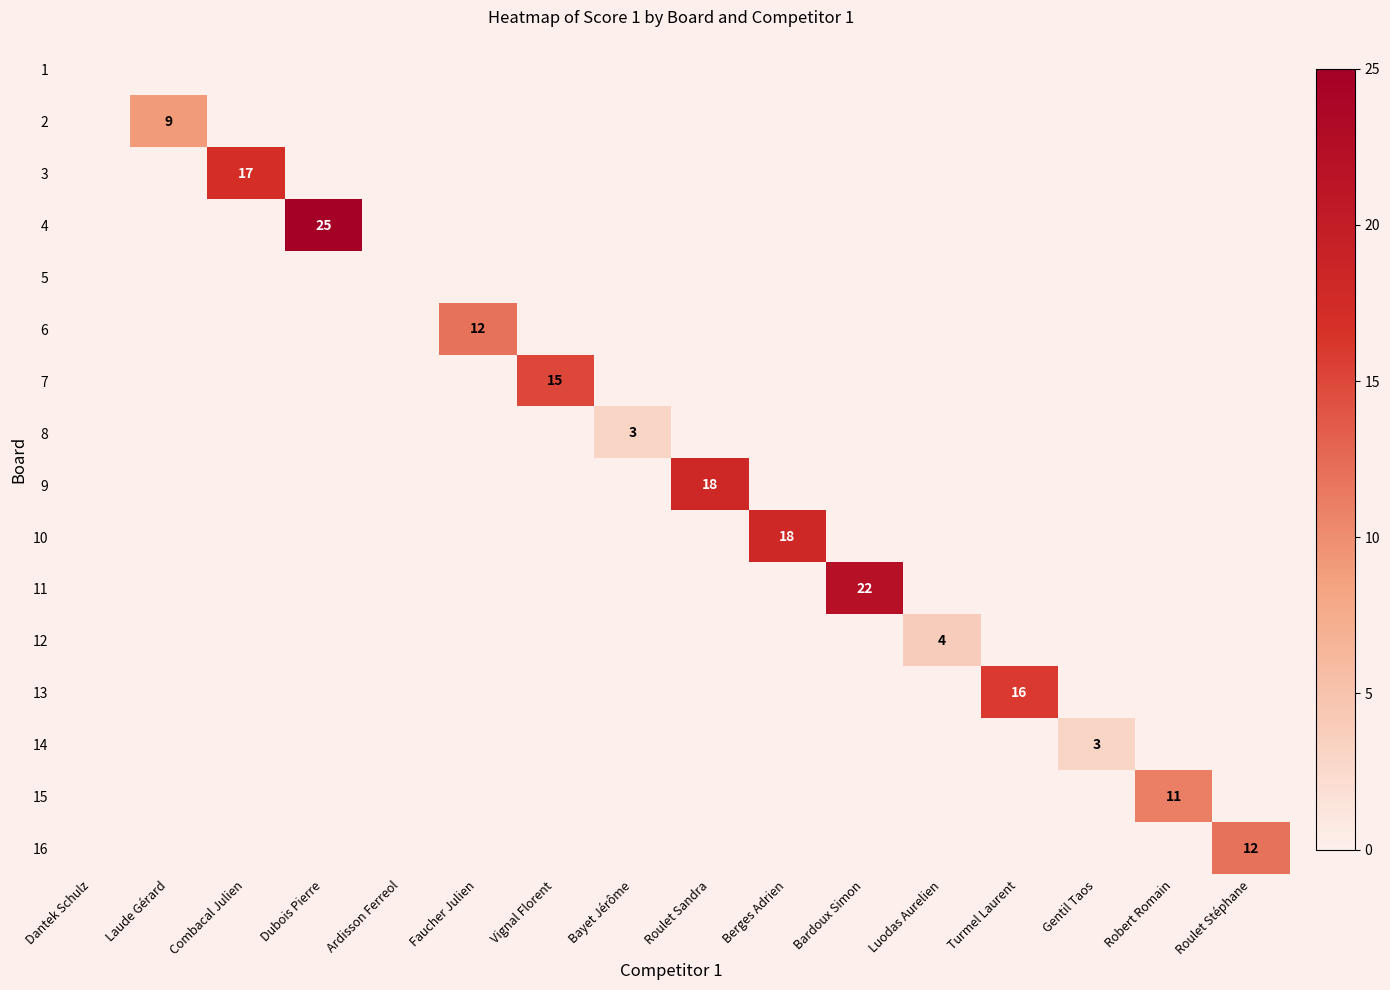

The 12 series shows 4 at Luodas Aurelien. True or false?

True